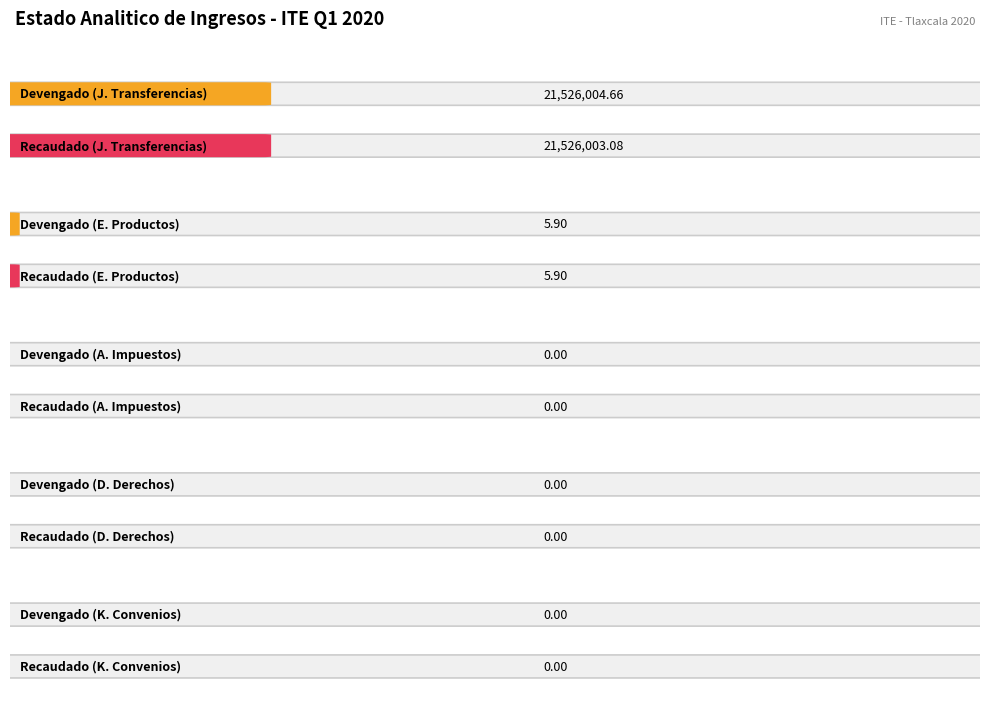

At which category is the sum across all series the highest?

J. Transferencias